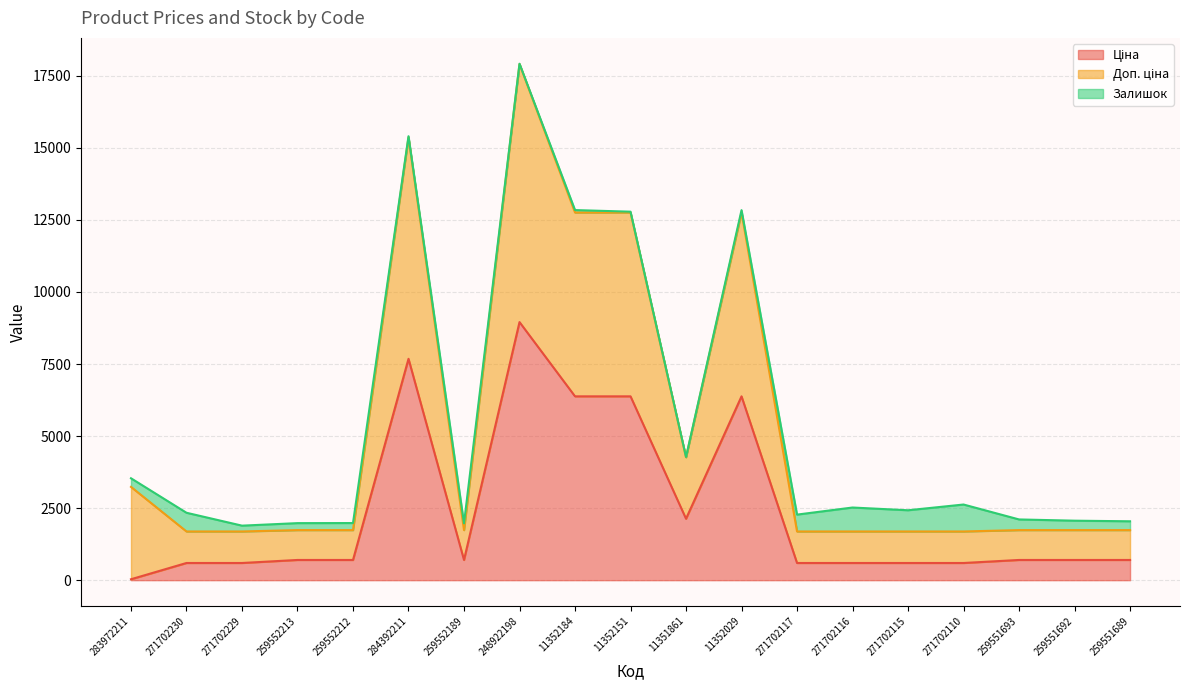

Count the number of categories in the chart.

19